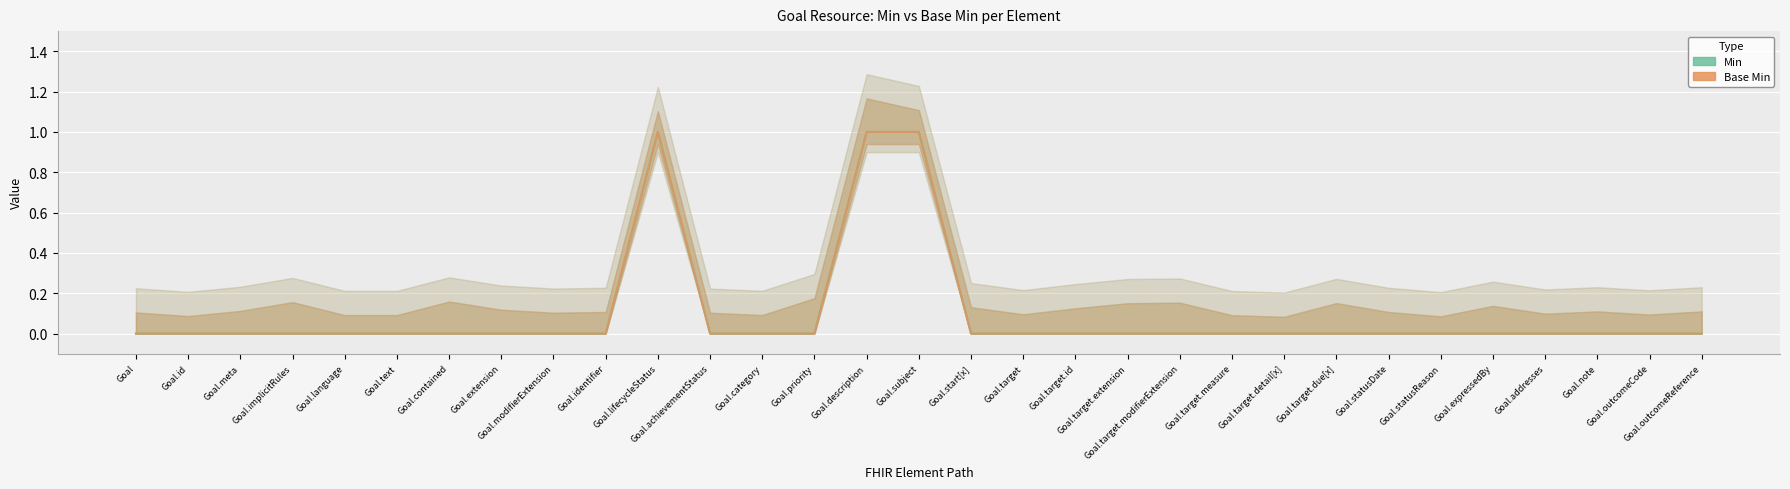

True or false: Base Min and Min cross at least once.

False